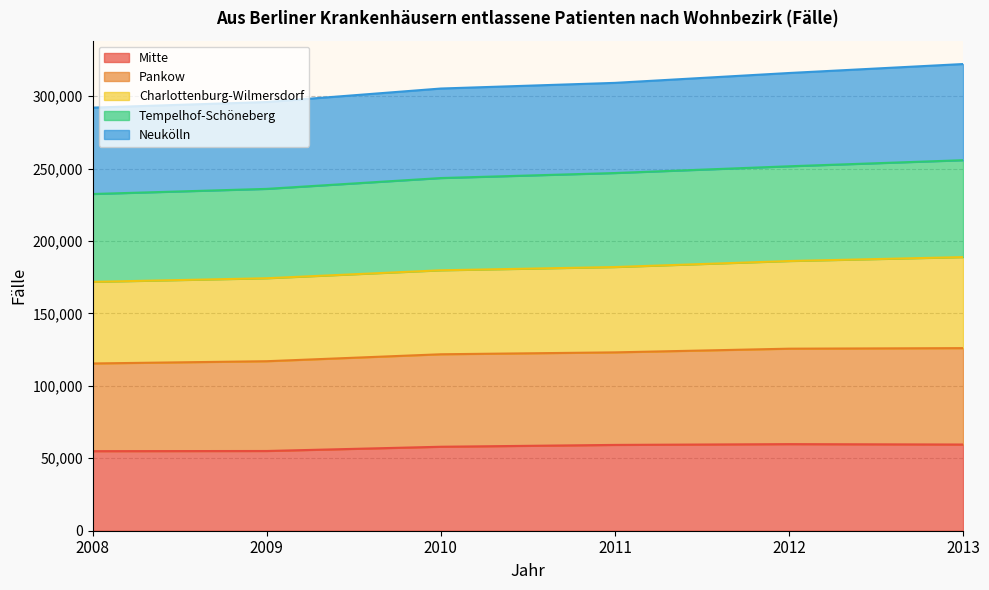

What is the highest value of the Mitte series?

59767